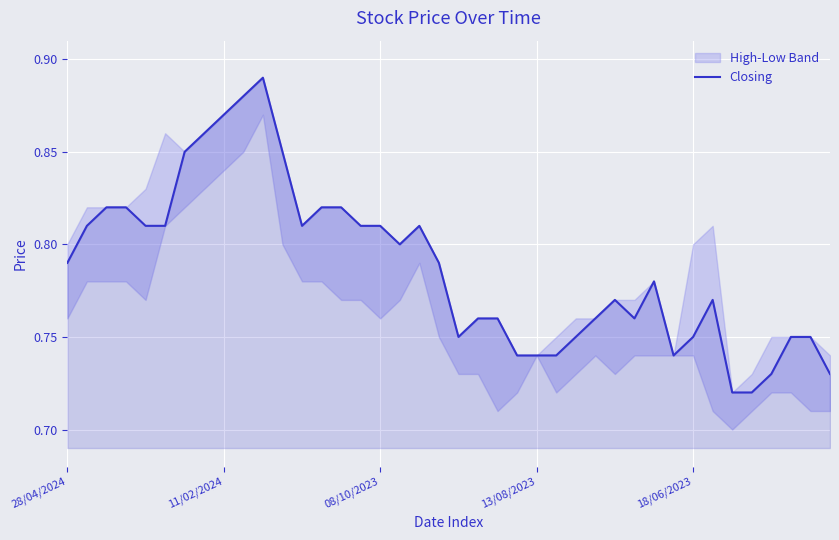

How many points are lower than both their immediate neighbors (excluding endpoints)?

5